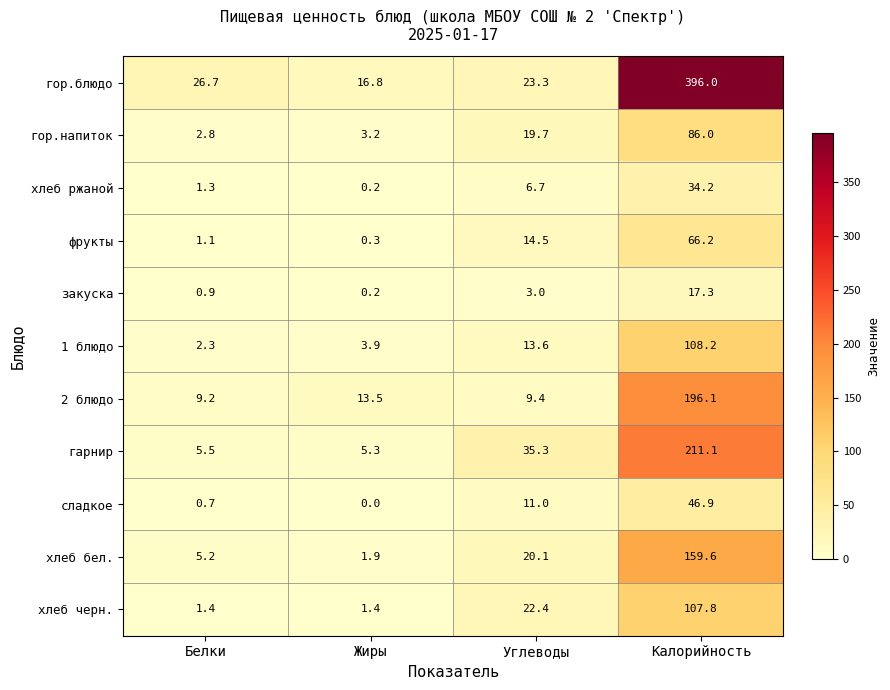

At which label is сладкое closest to 23?

Углеводы